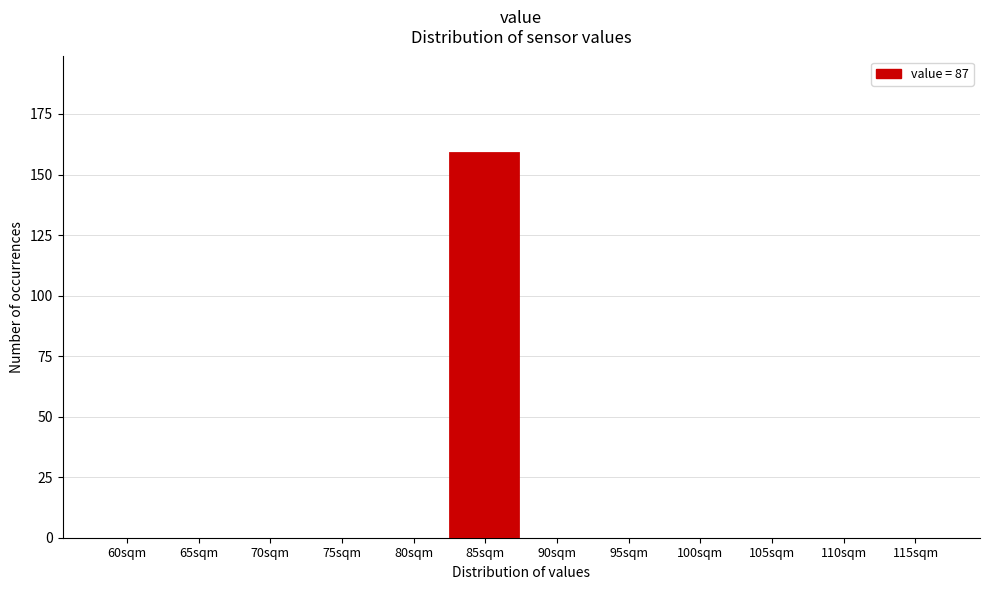

Reading left to right, extract all data points from this chart.

60sqm=0	65sqm=0	70sqm=0	75sqm=0	80sqm=0	85sqm=159	90sqm=0	95sqm=0	100sqm=0	105sqm=0	110sqm=0	115sqm=0